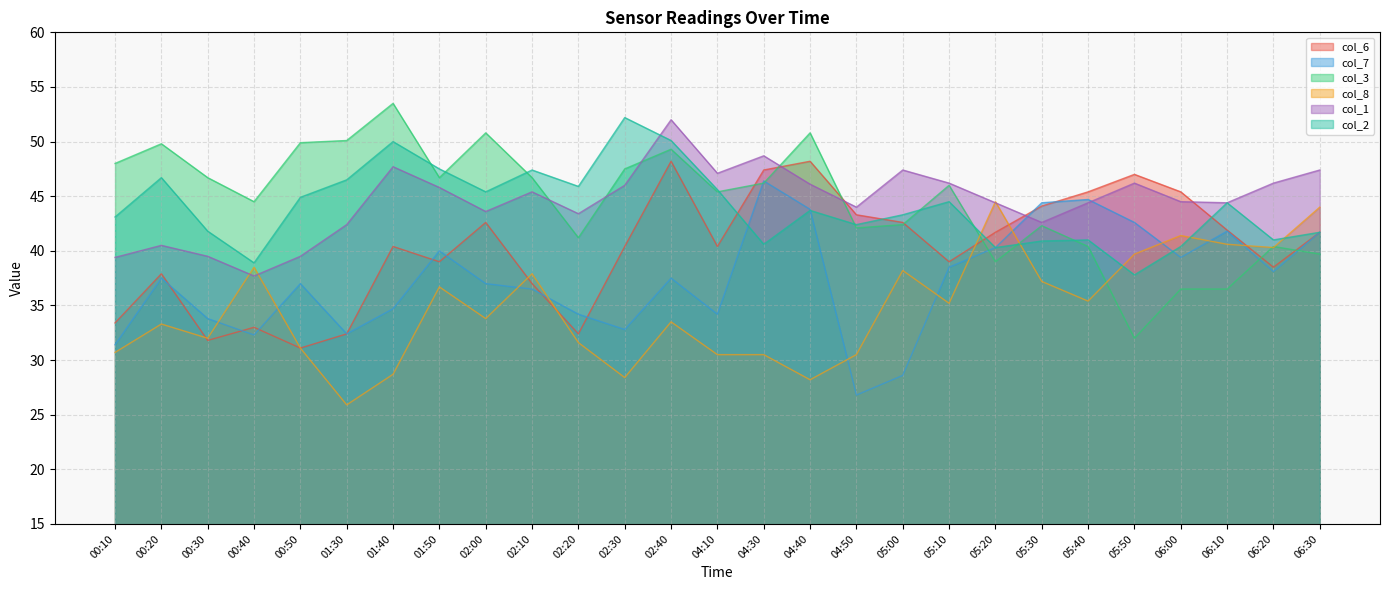

Reading left to right, extract all data points from this chart.

col_6: 00:10=33.4	00:20=37.9	00:30=31.8	00:40=33.0	00:50=31.1	01:30=32.4	01:40=40.4	01:50=39.0	02:00=42.6	02:10=37.0	02:20=32.4	02:30=40.4	02:40=48.2	04:10=40.4	04:30=47.4	04:40=48.2	04:50=43.3	05:00=42.6	05:10=39.0	05:20=41.7	05:30=44.1	05:40=45.4	05:50=47.0	06:00=45.4	06:10=41.9	06:20=38.5	06:30=41.7
col_7: 00:10=31.4	00:20=37.5	00:30=33.8	00:40=32.3	00:50=37.0	01:30=32.4	01:40=34.7	01:50=40.0	02:00=37.0	02:10=36.5	02:20=34.2	02:30=32.8	02:40=37.5	04:10=34.2	04:30=46.4	04:40=43.8	04:50=26.8	05:00=28.6	05:10=38.5	05:20=40.3	05:30=44.4	05:40=44.7	05:50=42.6	06:00=39.4	06:10=41.8	06:20=38.1	06:30=41.7
col_3: 00:10=48.0	00:20=49.8	00:30=46.7	00:40=44.5	00:50=49.9	01:30=50.1	01:40=53.5	01:50=46.7	02:00=50.8	02:10=46.7	02:20=41.2	02:30=47.5	02:40=49.3	04:10=45.4	04:30=46.2	04:40=50.8	04:50=42.1	05:00=42.4	05:10=46.0	05:20=39.0	05:30=42.3	05:40=40.4	05:50=32.0	06:00=36.5	06:10=36.5	06:20=40.4	06:30=39.7
col_8: 00:10=30.7	00:20=33.3	00:30=32.0	00:40=38.5	00:50=31.1	01:30=25.9	01:40=28.7	01:50=36.7	02:00=33.8	02:10=37.9	02:20=31.6	02:30=28.4	02:40=33.5	04:10=30.5	04:30=30.5	04:40=28.2	04:50=30.5	05:00=38.2	05:10=35.2	05:20=44.5	05:30=37.2	05:40=35.4	05:50=39.7	06:00=41.4	06:10=40.6	06:20=40.3	06:30=44.0
col_1: 00:10=39.4	00:20=40.5	00:30=39.5	00:40=37.7	00:50=39.5	01:30=42.4	01:40=47.7	01:50=45.8	02:00=43.6	02:10=45.4	02:20=43.4	02:30=46.0	02:40=52.0	04:10=47.1	04:30=48.7	04:40=46.1	04:50=44.0	05:00=47.4	05:10=46.2	05:20=44.4	05:30=42.6	05:40=44.4	05:50=46.2	06:00=44.5	06:10=44.4	06:20=46.2	06:30=47.4
col_2: 00:10=43.1	00:20=46.7	00:30=41.8	00:40=38.9	00:50=44.9	01:30=46.5	01:40=50.0	01:50=47.5	02:00=45.4	02:10=47.4	02:20=45.9	02:30=52.2	02:40=50.1	04:10=45.6	04:30=40.6	04:40=43.7	04:50=42.4	05:00=43.3	05:10=44.5	05:20=40.3	05:30=40.9	05:40=41.0	05:50=37.8	06:00=40.4	06:10=44.4	06:20=41.0	06:30=41.7